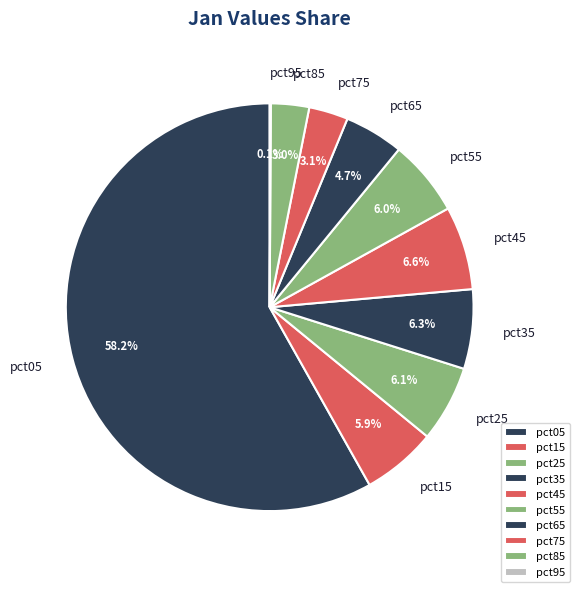

True or false: pct25 accounts for 6% of the total.

True